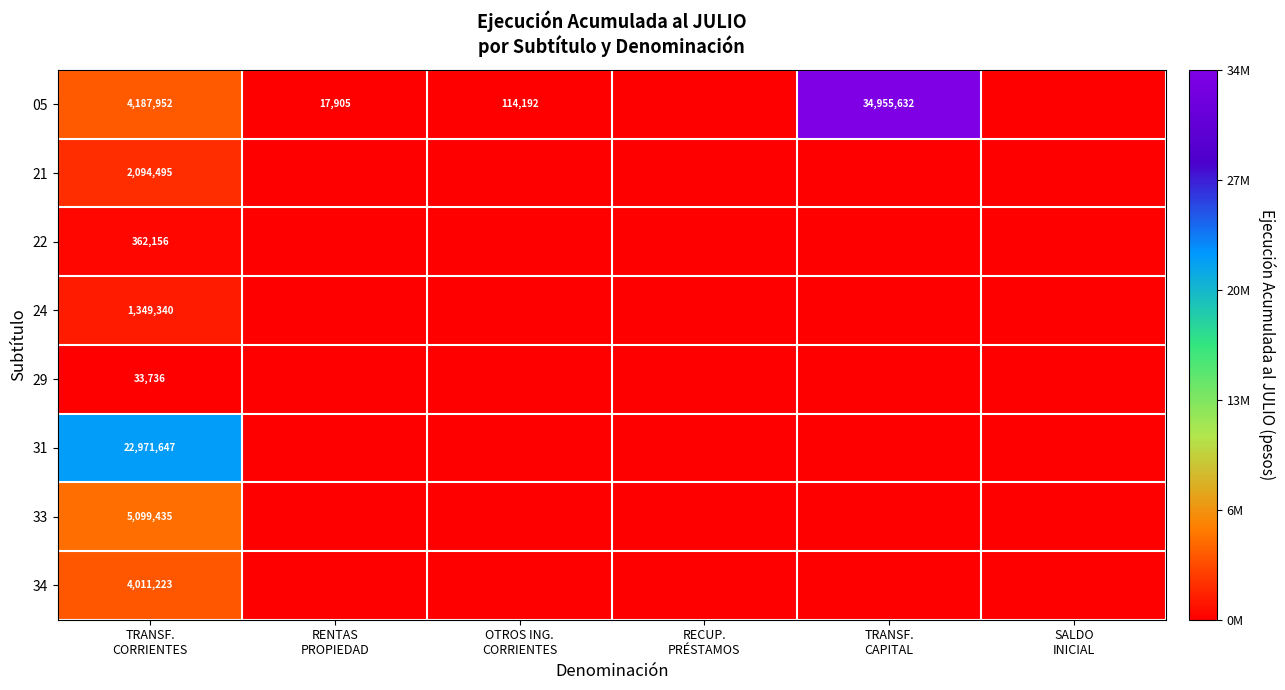

At which label does 05 reach its minimum?

RECUP. PRÉSTAMOS